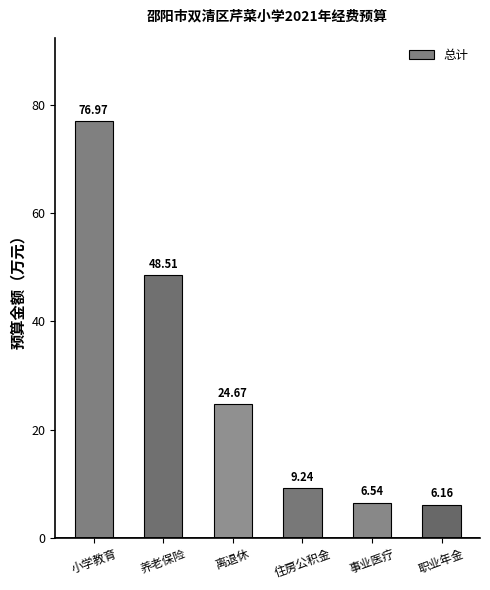

At which category does the chart reach its peak across all series?

小学教育